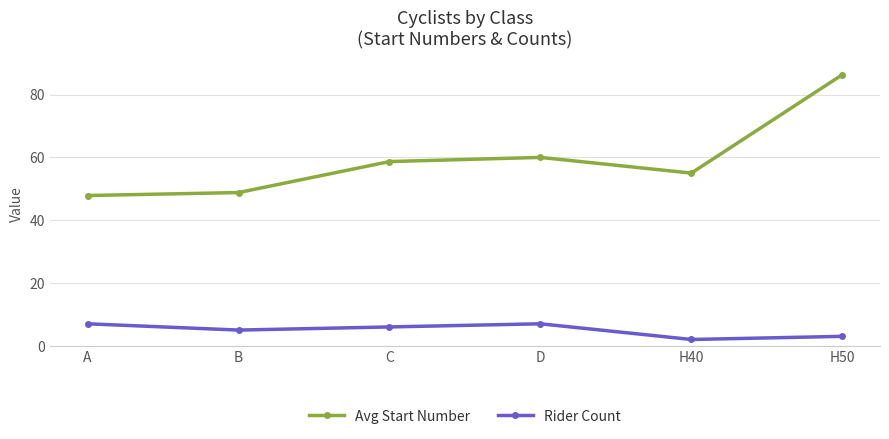

How many values in the Avg Start Number series are below 58?

3